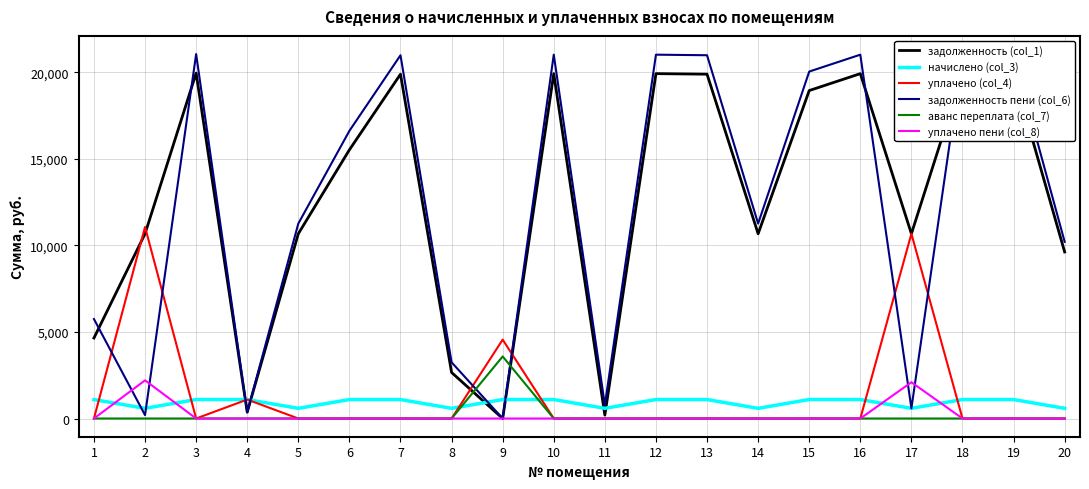

At how many categories does at least one series exceed 14915?

10